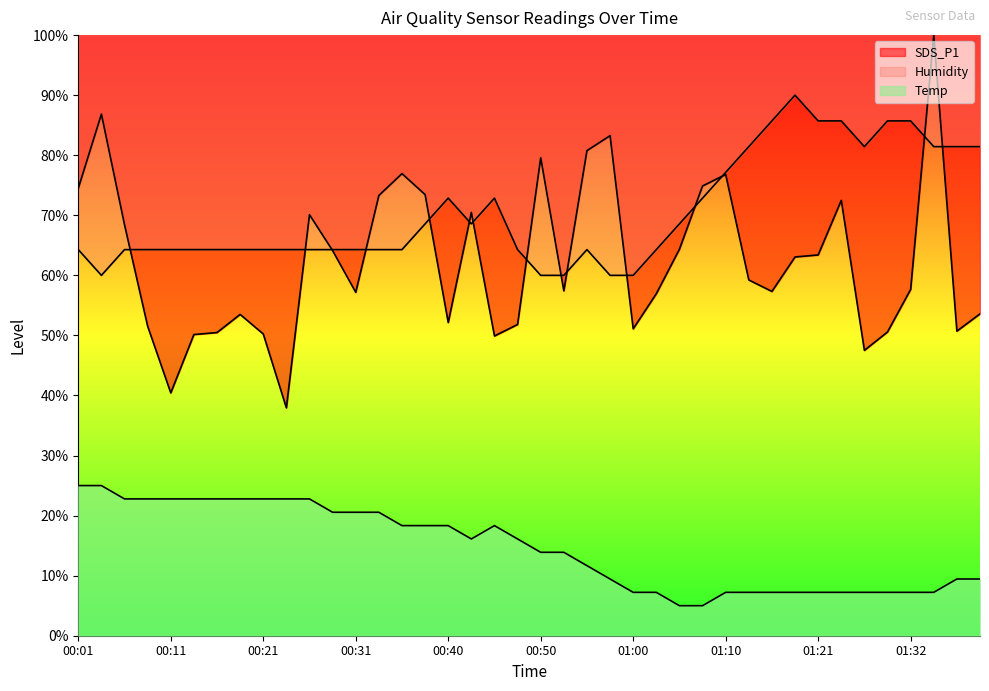

What is the difference between the highest and lowest values at 01:08?

69.9